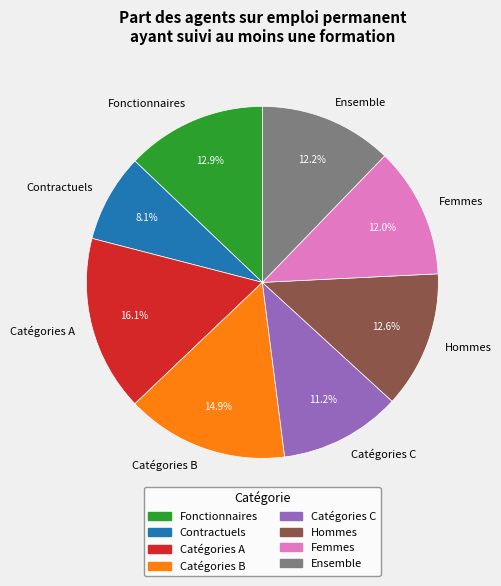

What percentage do Catégories B and Fonctionnaires together represent?

27.8%